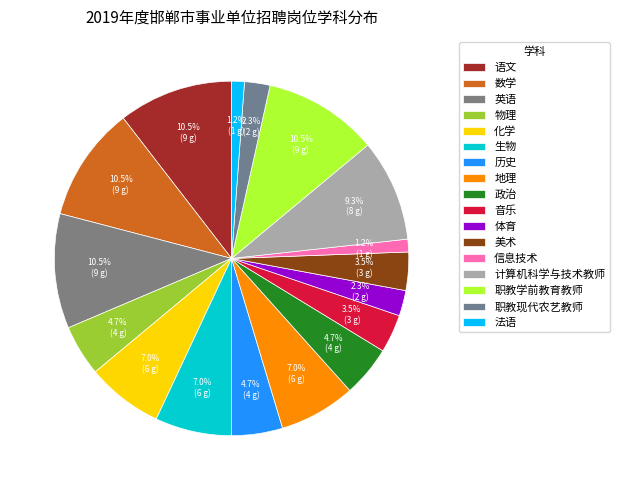

What is the smallest slice in the pie chart?

信息技术